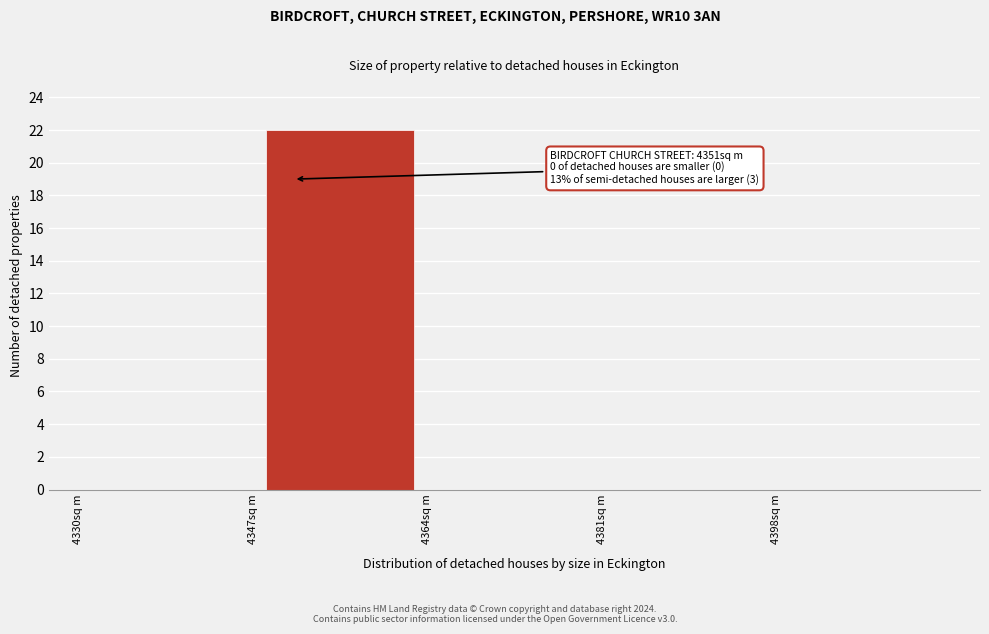

Which range on the x-axis has the tallest bar?

4347 to 4364